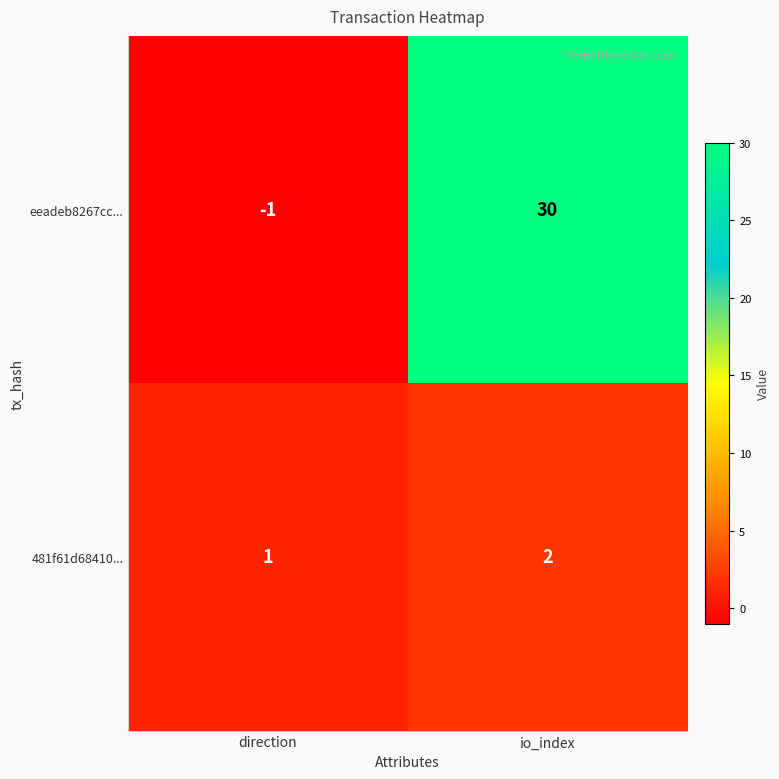

Reading left to right, list all the values displayed in this chart.

eeadeb8267cc...: -1	30
481f61d68410...: 1	2